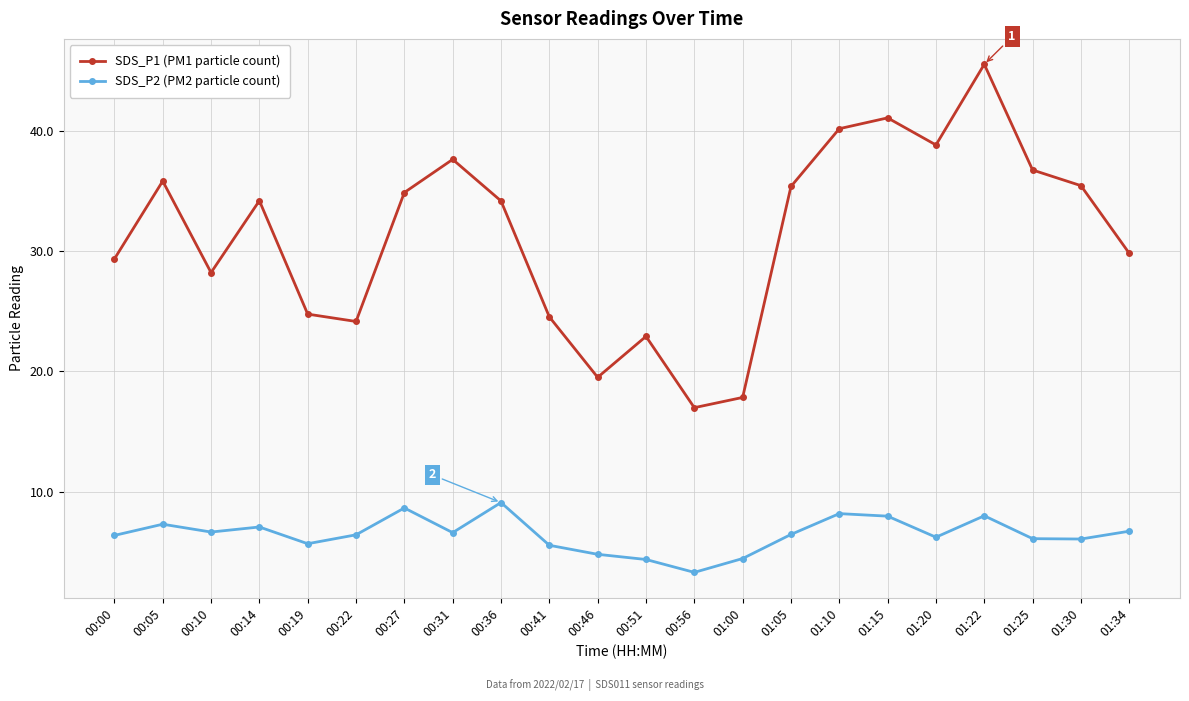

List the series in order of their overall mean, highest first.

SDS_P1 (PM1 particle count), SDS_P2 (PM2 particle count)